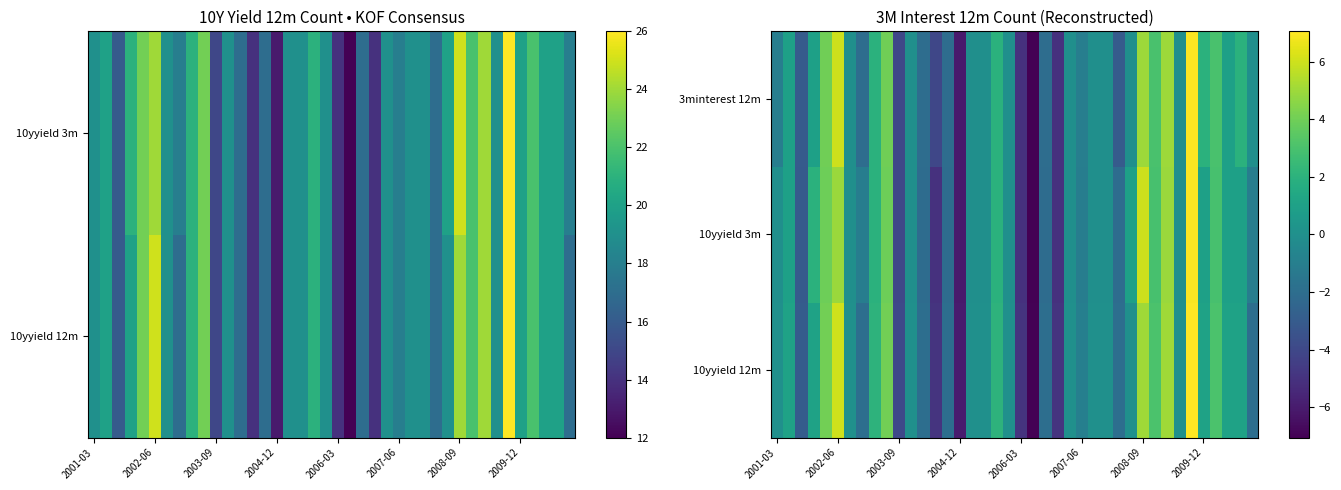

What is the difference between the maximum and minimum values in the 10yyield 3m series?

14.0